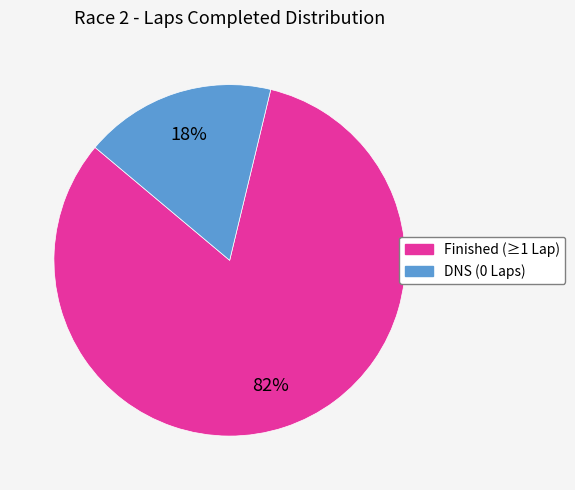

Does any single category account for the majority?

Yes